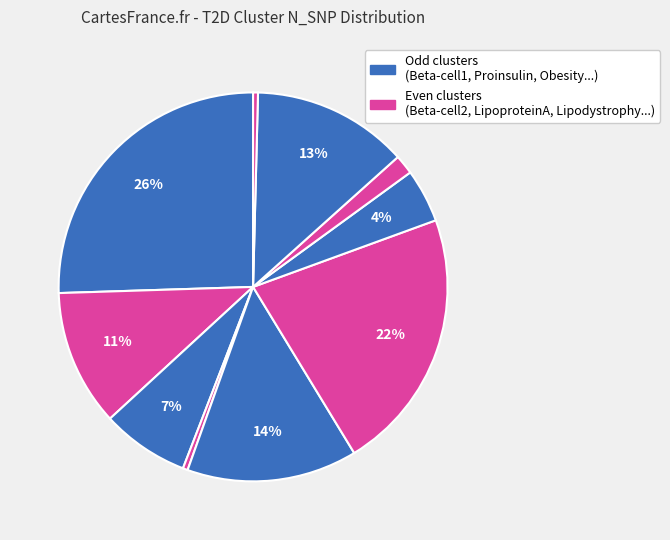

How many slices are in this pie chart?

10